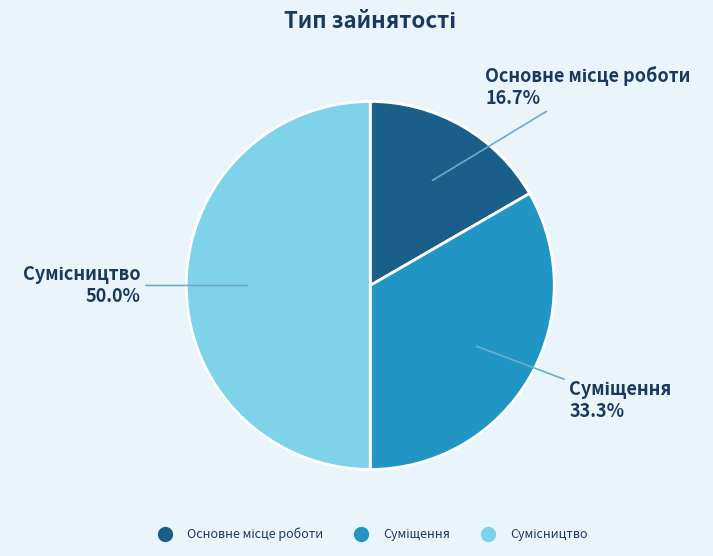

What percentage is the Суміщення slice, to the nearest percent?

33%